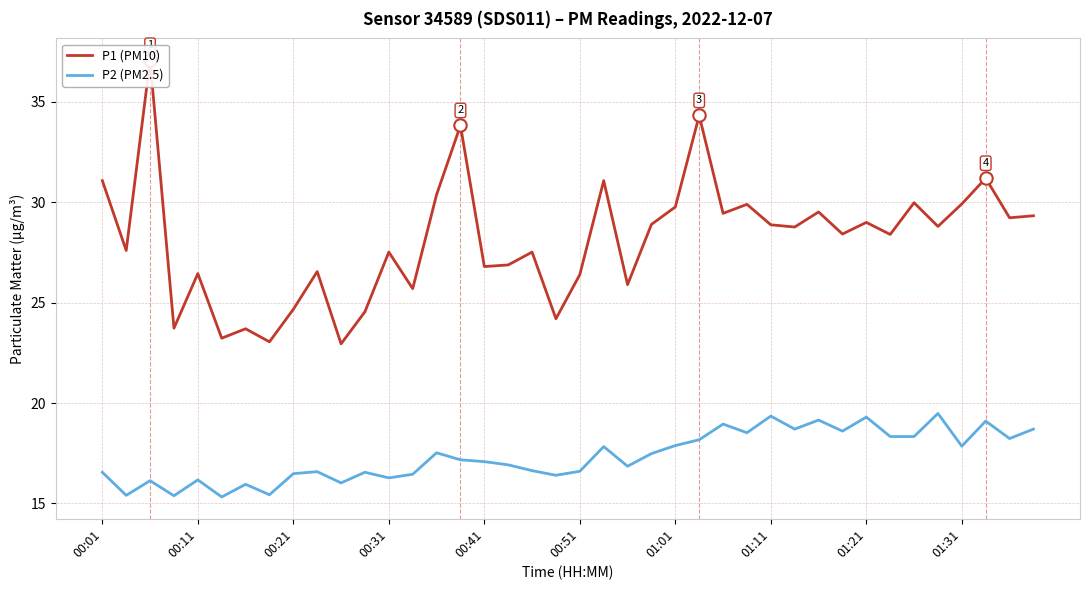

What is the highest value of the P2 (PM2.5) series?

19.5